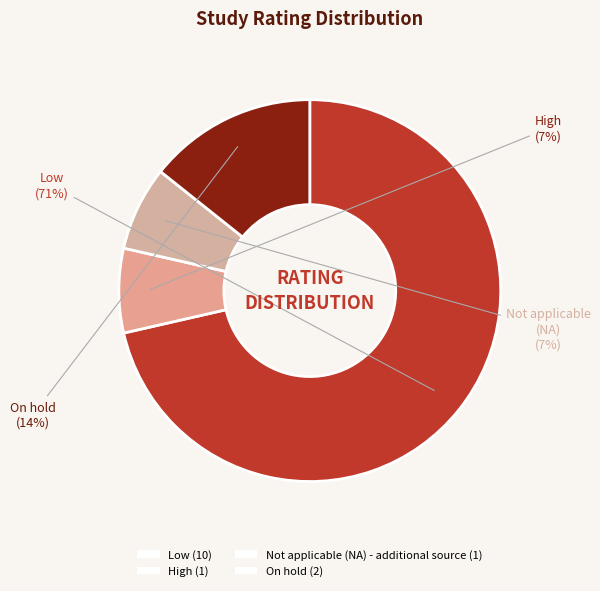

Rank the categories by value from highest to lowest.

Low, On hold, High, Not applicable (NA) - additional source